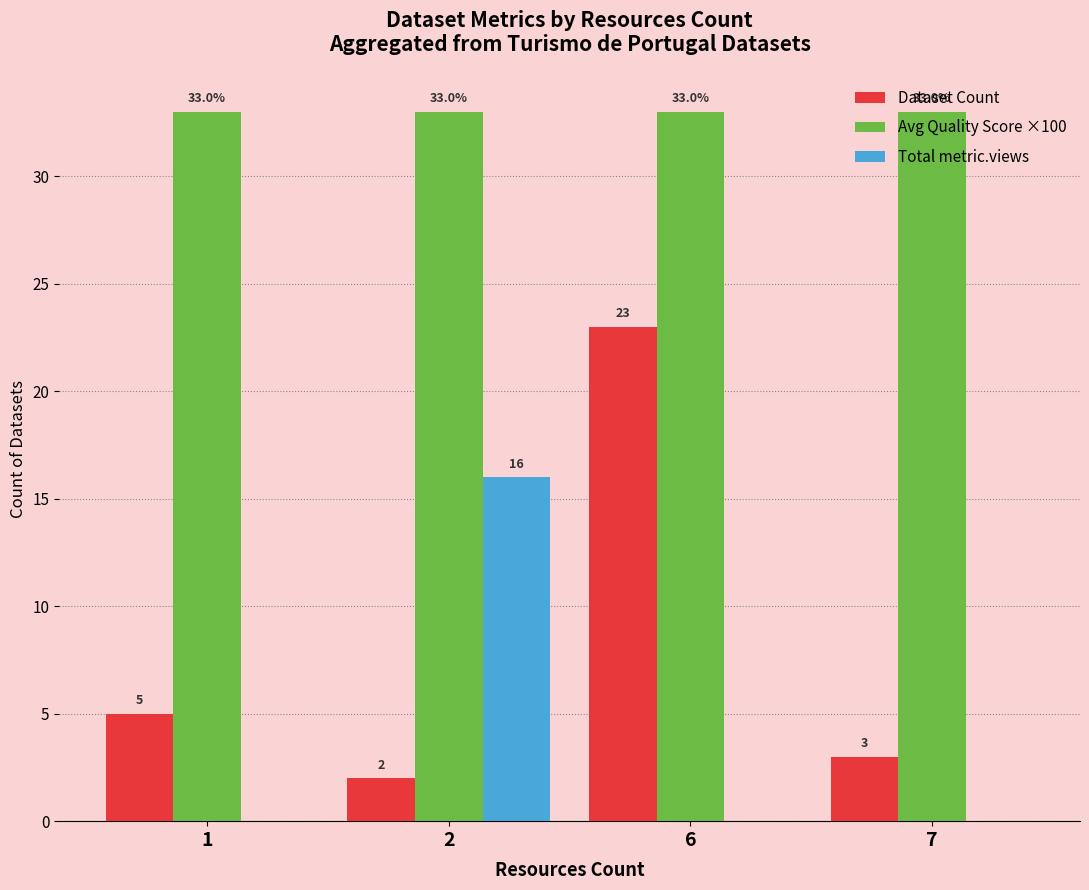

Reading right to left, extract all data points from this chart.

Dataset Count: 3	23	2	5
Avg Quality Score ×100: 33	33	33	33
Total metric.views: 0	0	16	0